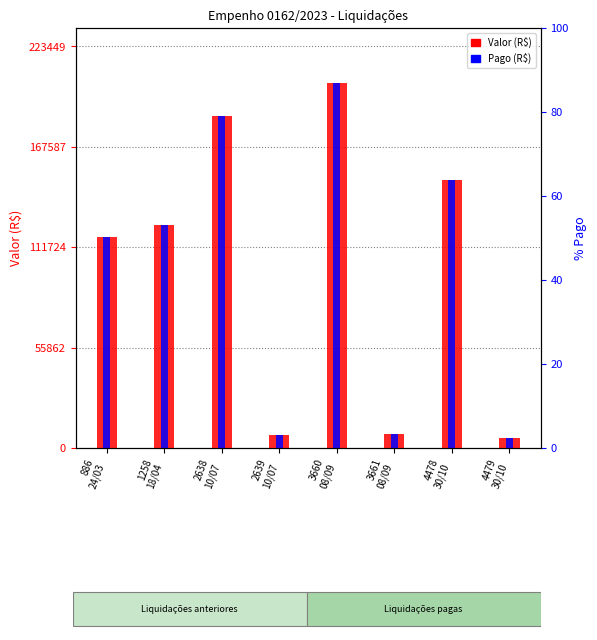

Which category has the highest value in the Valor (R$) series?

3660
08/09